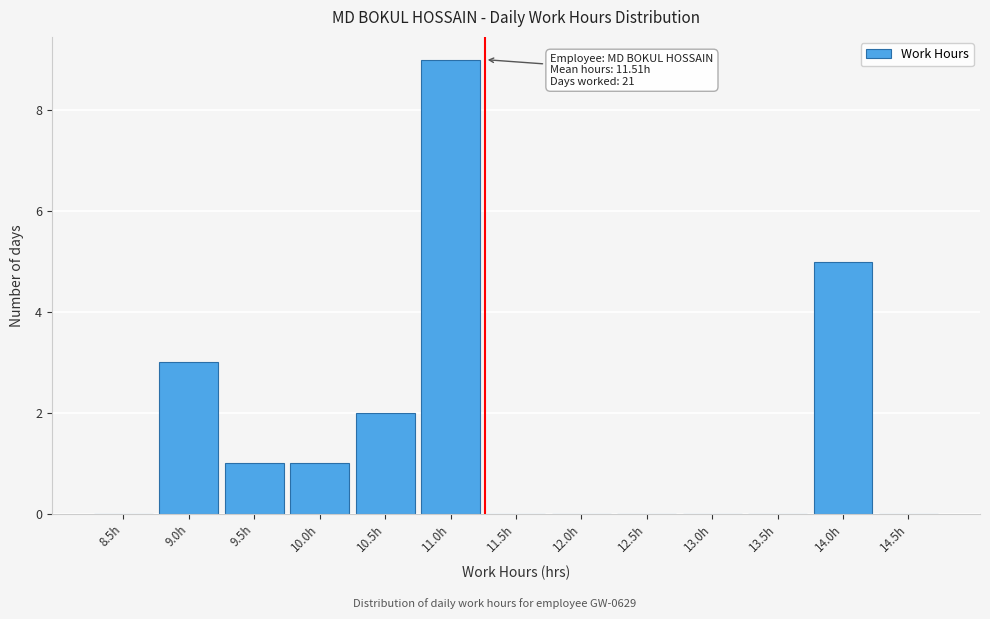

Reading left to right, what are all the values shown in this chart?

8.5h=0	9.0h=3	9.5h=1	10.0h=1	10.5h=2	11.0h=9	11.5h=0	12.0h=0	12.5h=0	13.0h=0	13.5h=0	14.0h=5	14.5h=0